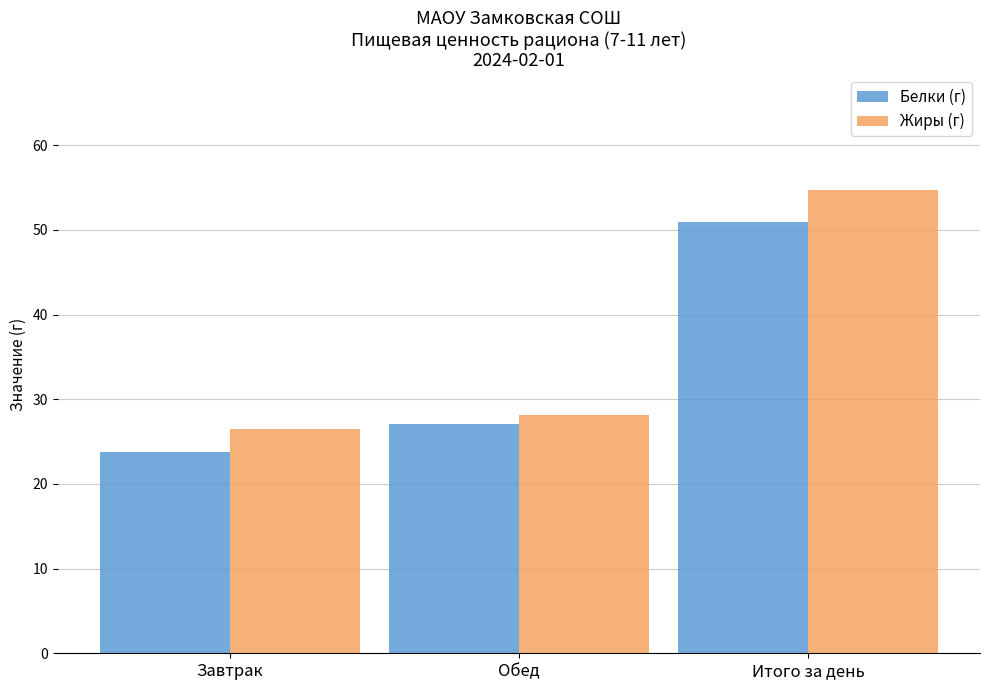

What is the maximum value for Жиры (г)?

54.6